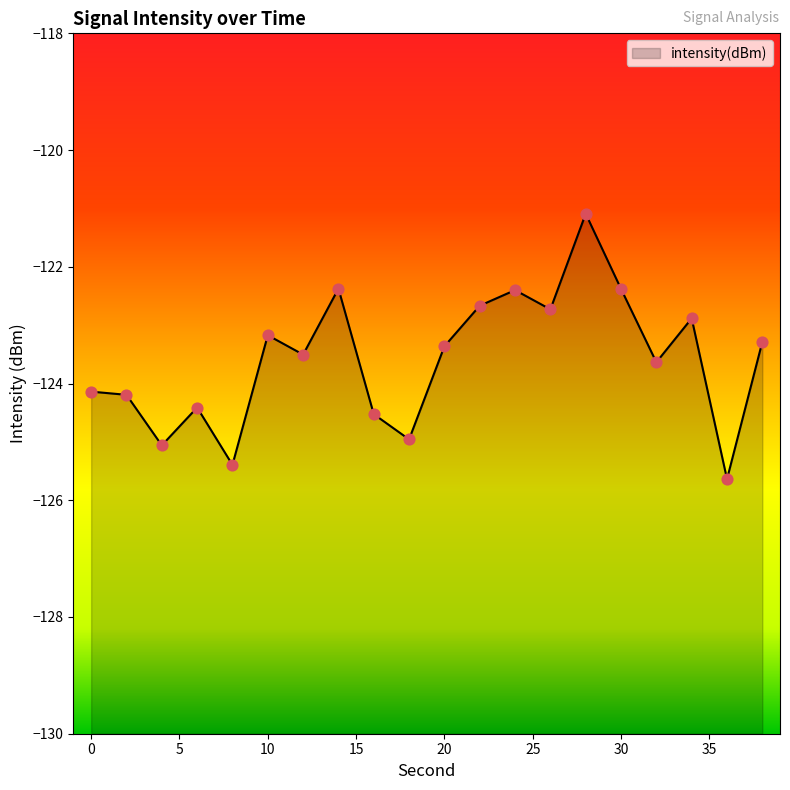

Which has a higher value, 12 or 26?

26